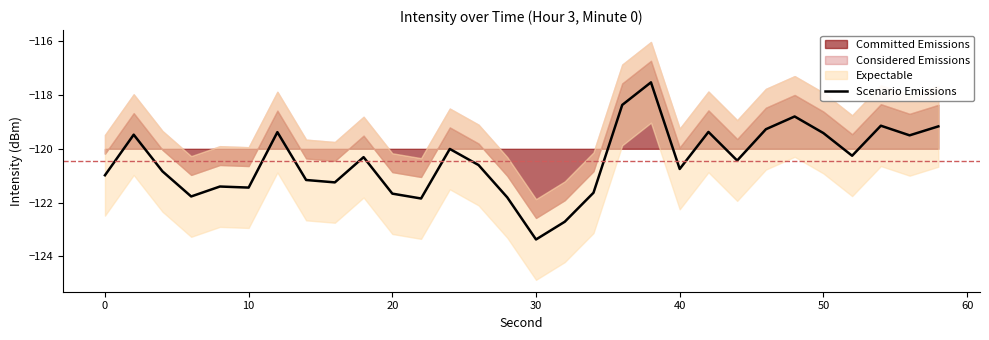

What is the greatest value displayed?

-117.5